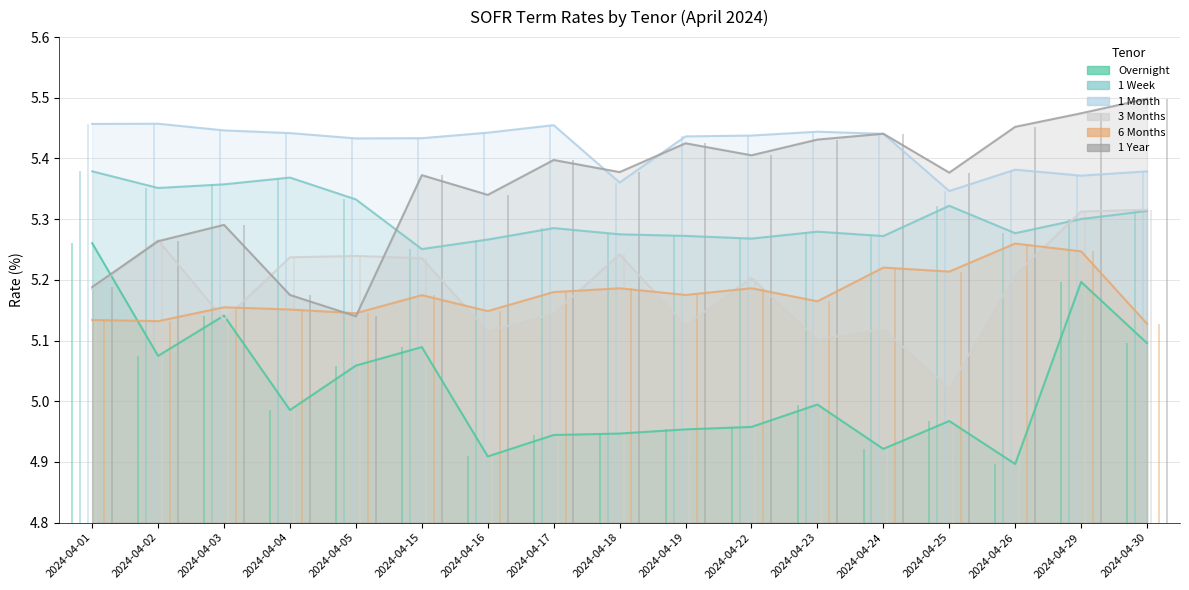

Rank the categories by 3 Months value from lowest to highest.

2024-04-25, 2024-04-23, 2024-04-16, 2024-04-24, 2024-04-19, 2024-04-03, 2024-04-17, 2024-04-01, 2024-04-22, 2024-04-26, 2024-04-15, 2024-04-04, 2024-04-05, 2024-04-18, 2024-04-02, 2024-04-29, 2024-04-30